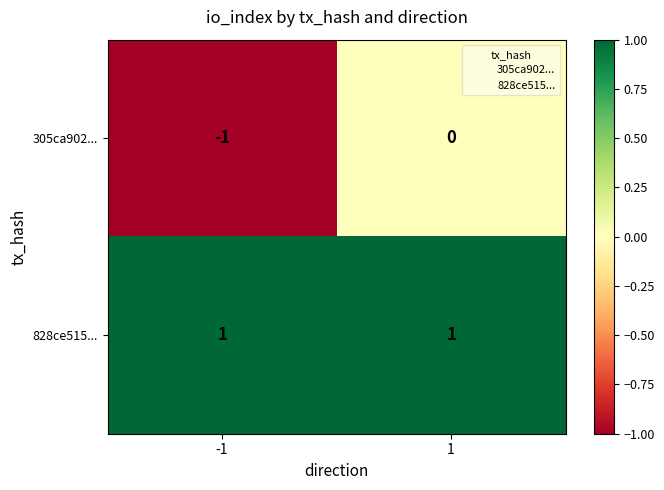

Which series has the widest spread of values?

305ca902...